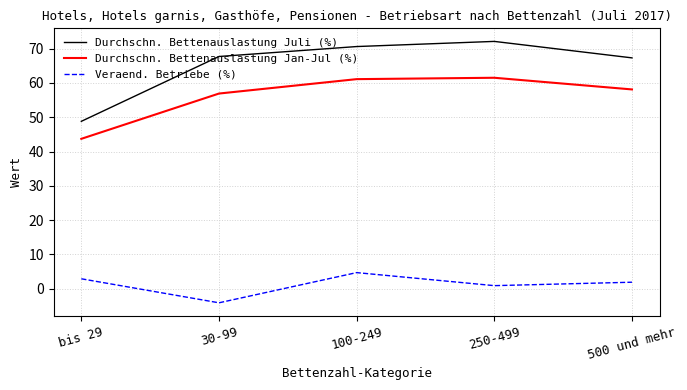

Where does the Durchschn. Bettenauslastung Juli (%) series first go above 67?

30-99